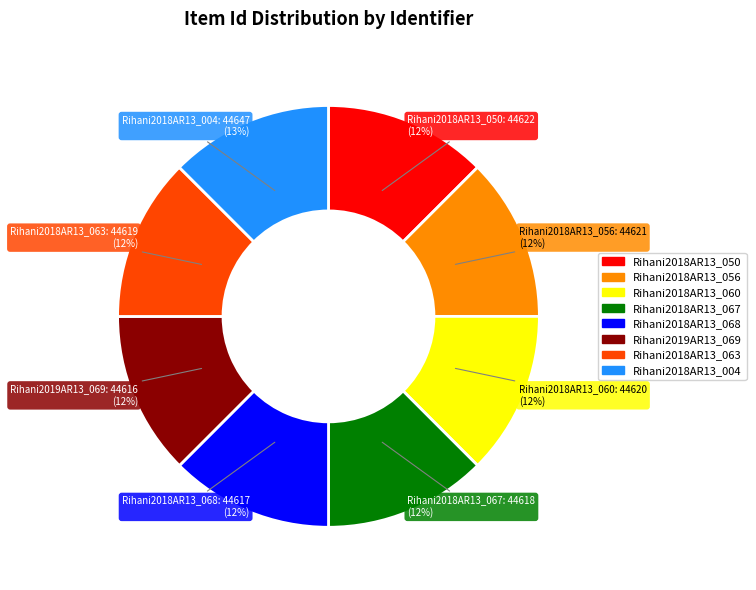

True or false: Rihani2018AR13_067 accounts for 12% of the total.

True